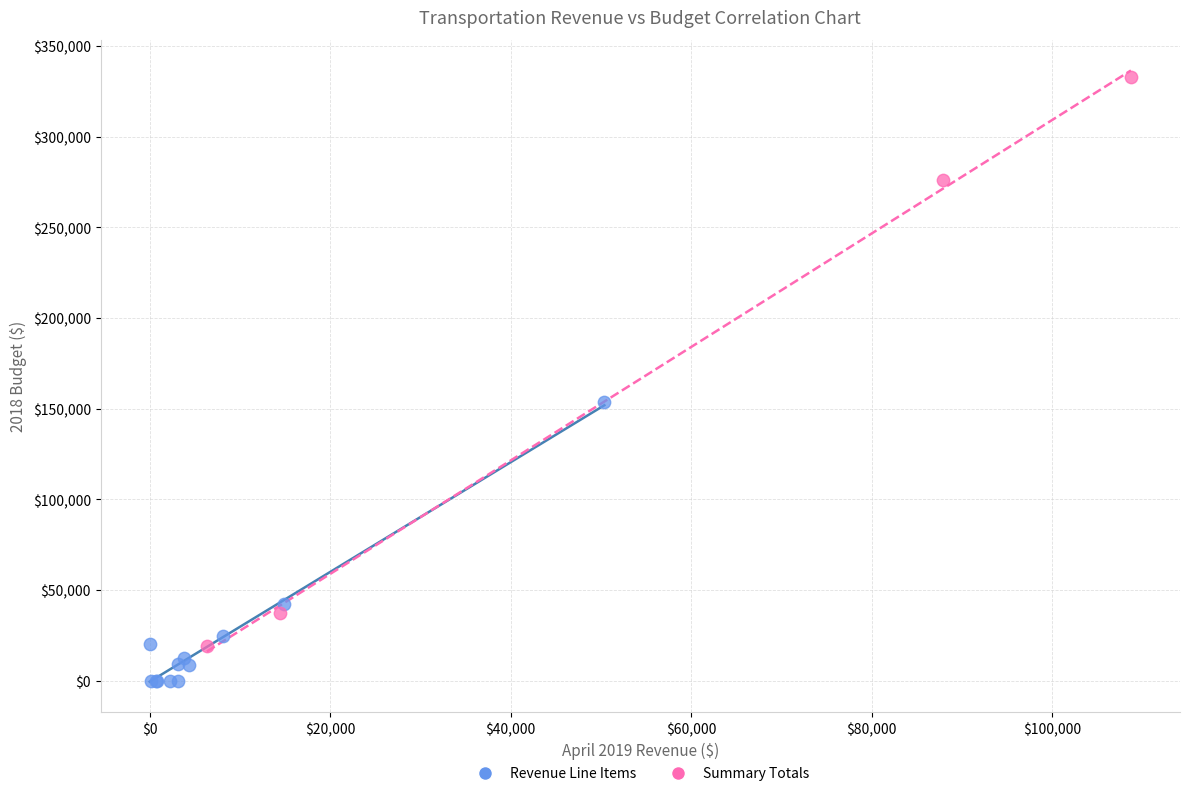

Which series has the largest Y range (max minus min)?

Summary Totals